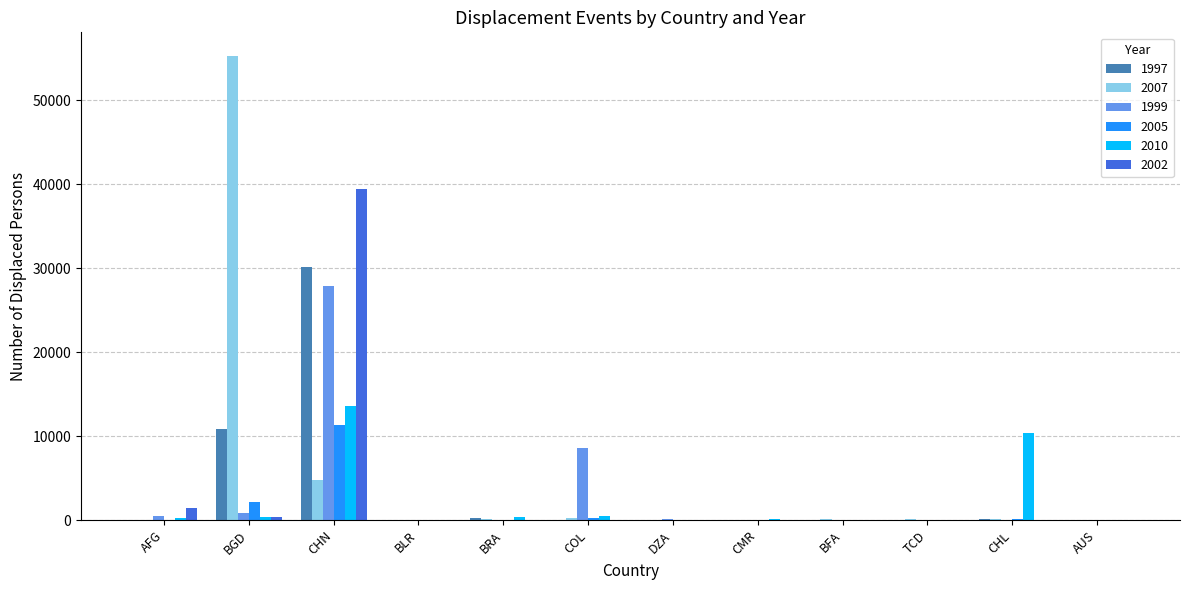

Which category has the highest value in the 2010 series?

CHN